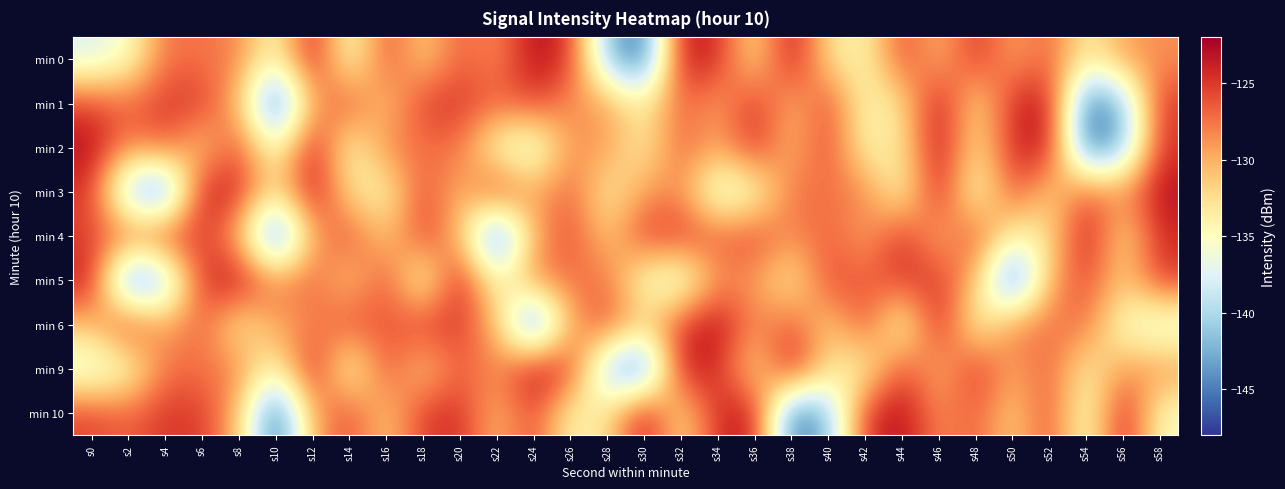

Which category has the highest value across all series?

s24